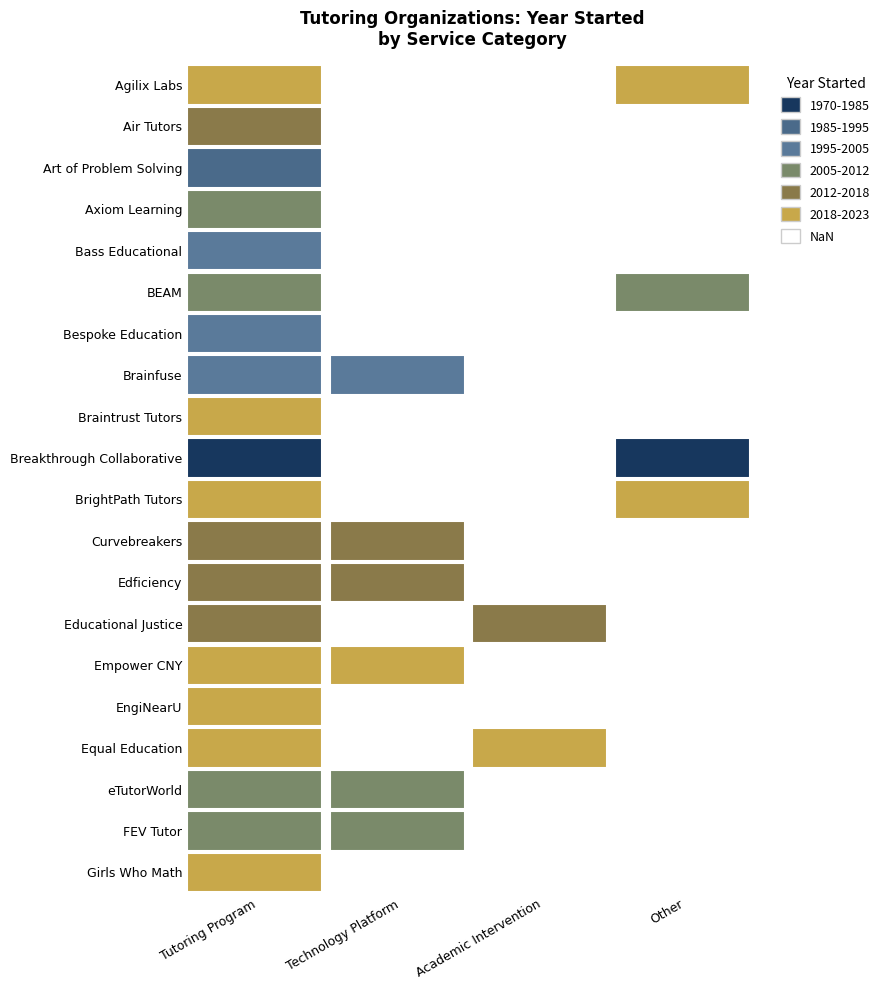

Reading left to right, list all the values displayed in this chart.

2022	2016	1993	2009	2001	2011	2004	1999	2019	1978	2020	2014	2015	2016	2020	2022	2019	2008	2010	2019